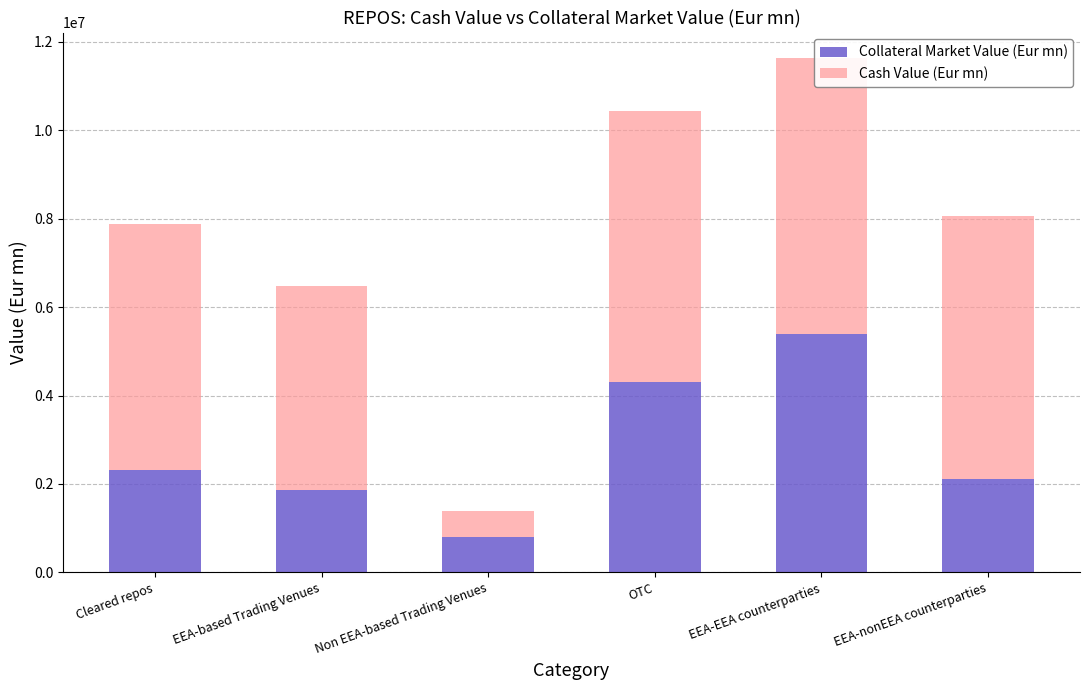

Which has a higher value, Non EEA-based Trading Venues or EEA-EEA counterparties?

EEA-EEA counterparties